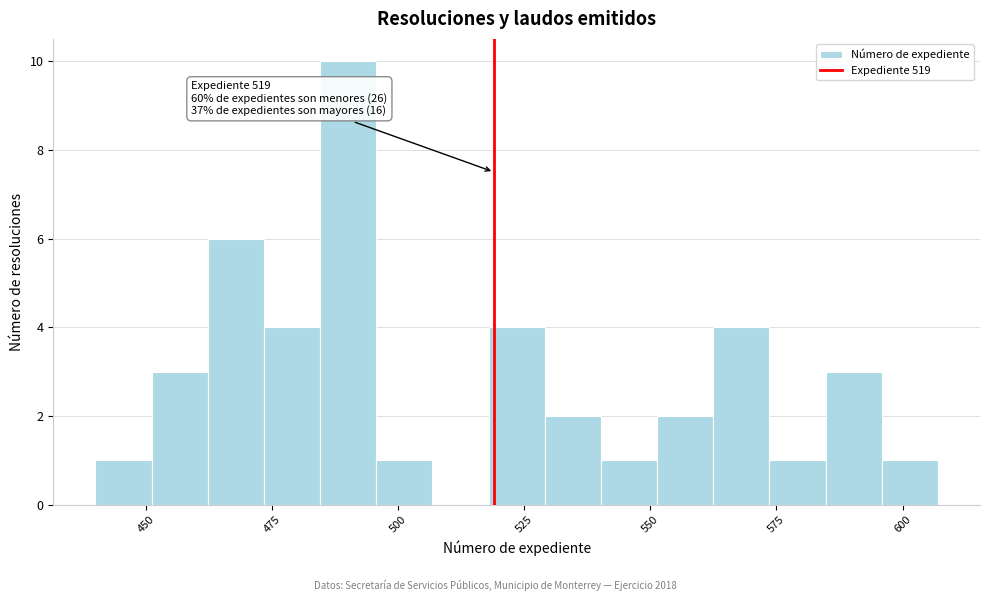

Around what value on the x-axis is the tallest bar? Give the approximate position of its centre, as read against the axis.

490